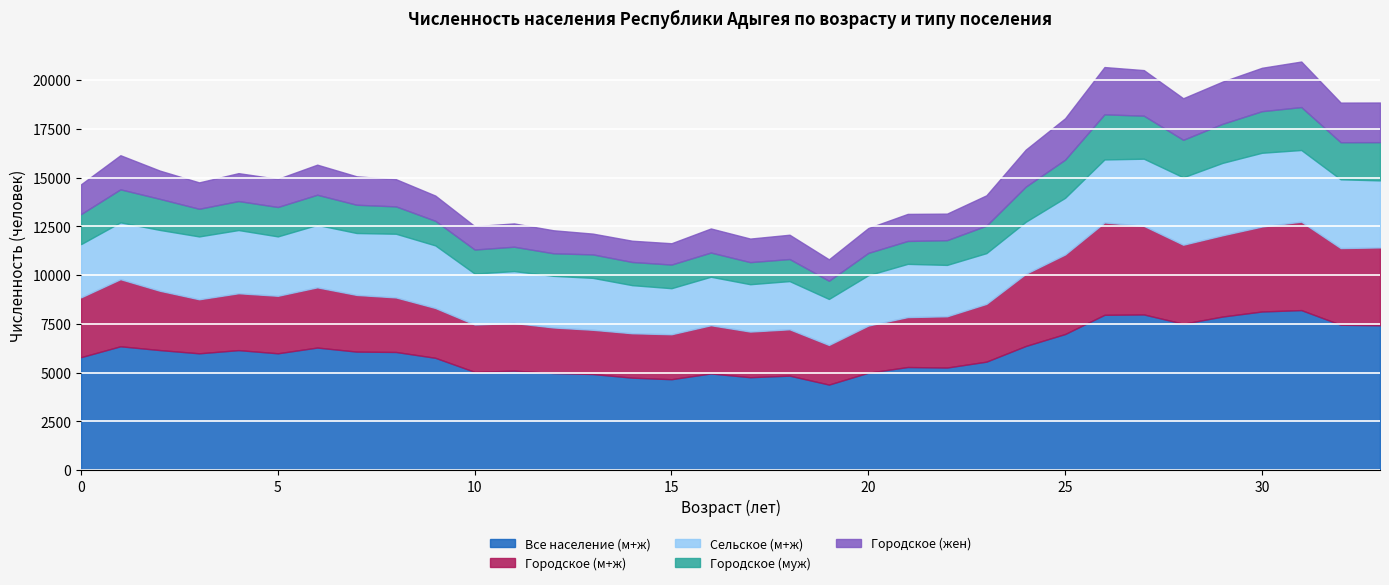

What is the difference between the highest and lowest values at 29?

5876